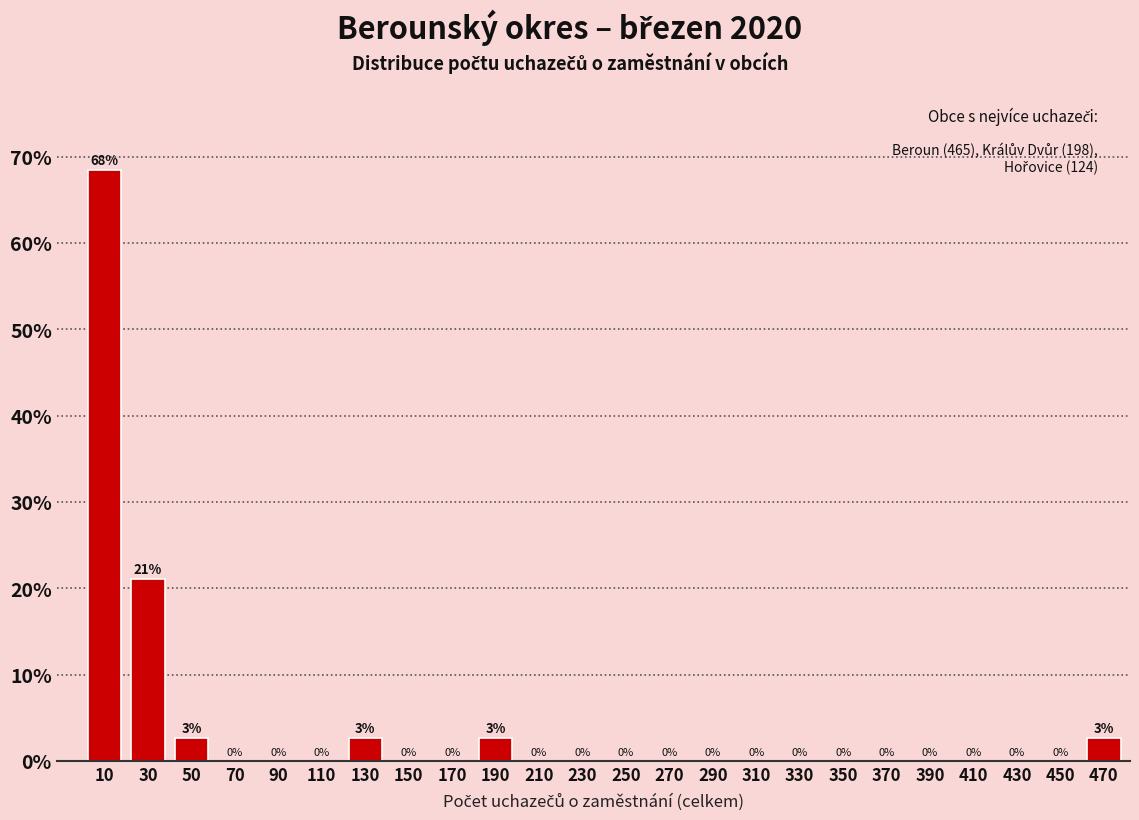

Which has a higher value, 190 or 350?

190